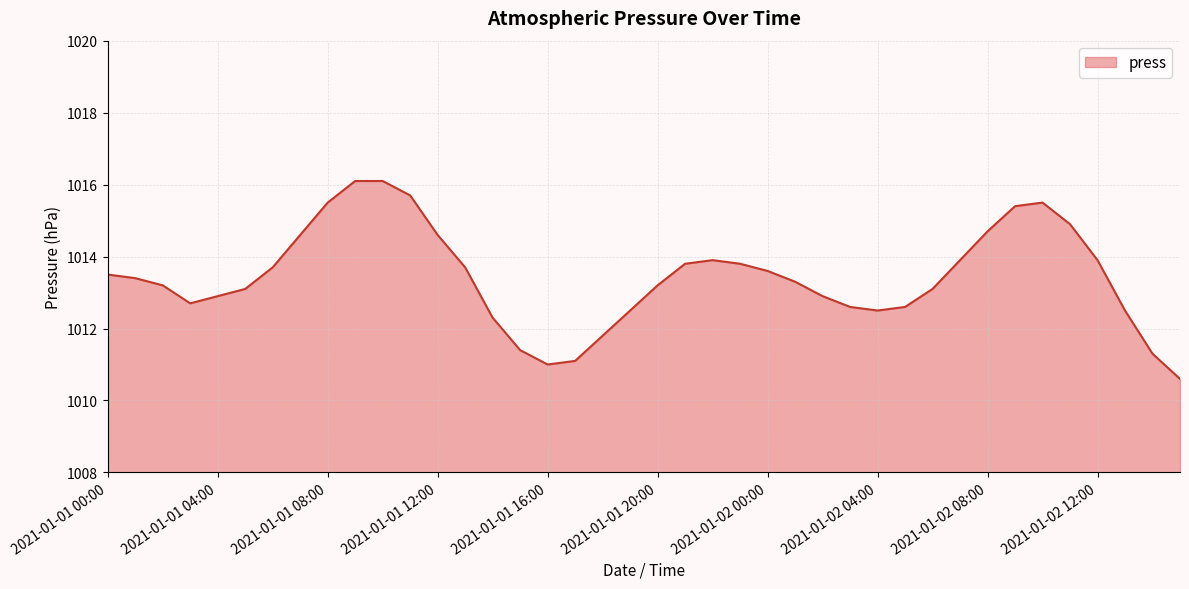

How many lines are shown in the chart?

1